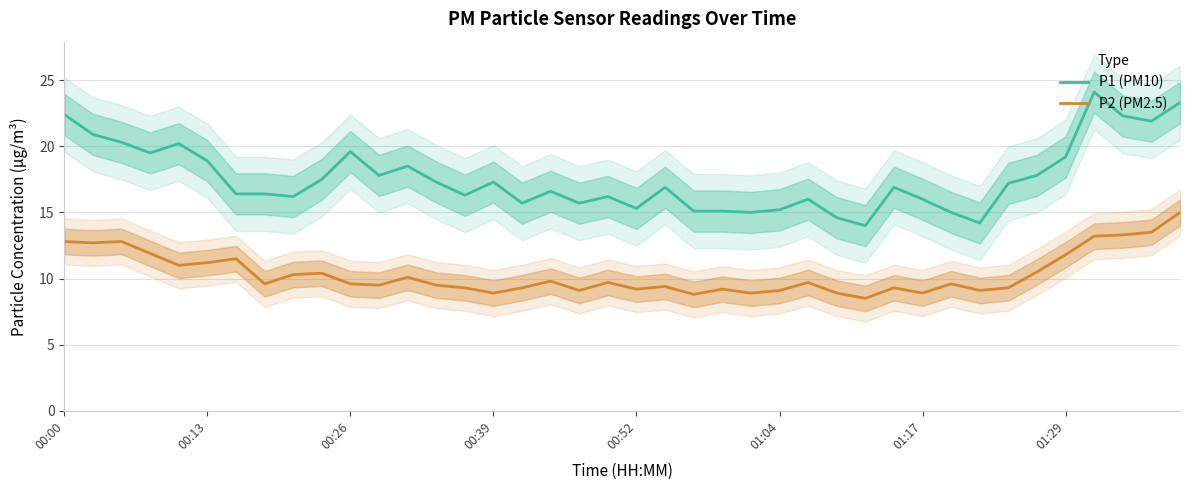

How many interior local peaks does the P2 (PM2.5) series have?

11